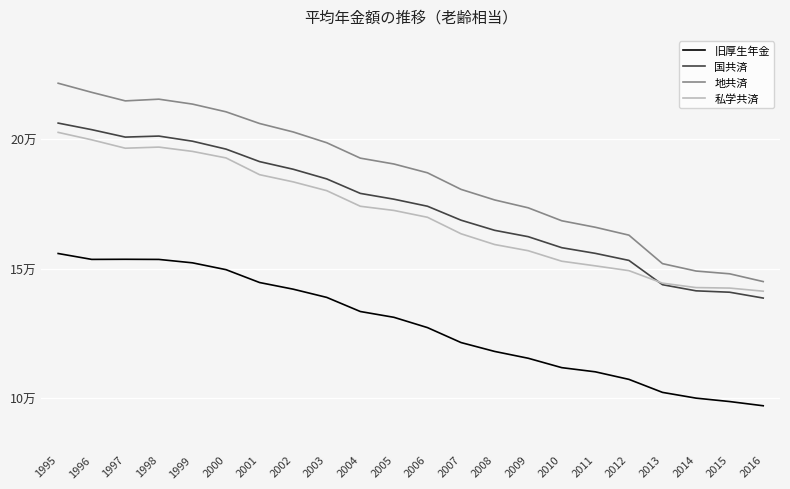

Reading left to right, transcribe all the data shown in this chart.

旧厚生年金: 155814	153534	153578	153523	152207	149564	144584	142017	138832	133374	131132	127147	121361	117934	115293	111656	110041	107123	102087	99862	98541	96912
国共済: 206265	203724	200846	201242	199261	196201	191367	188413	184669	179067	176827	174100	168702	164784	162325	158062	155871	153144	143745	141373	140835	138576
地共済: 221687	218158	214859	215515	213615	210629	206105	202839	198664	192706	190441	187034	180622	176538	173490	168480	165966	162917	151896	149031	147961	144955
私学共済: 202671	199788	196547	196978	195315	192790	186302	183529	180122	174090	172474	169826	163446	159289	156894	152827	151035	149183	144339	142629	142442	141234